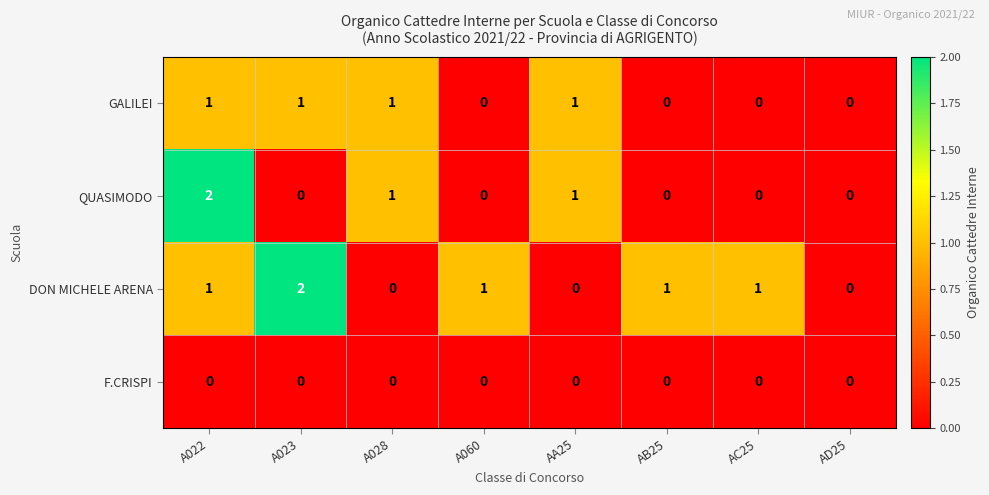

The QUASIMODO series shows 1 at A023. True or false?

False